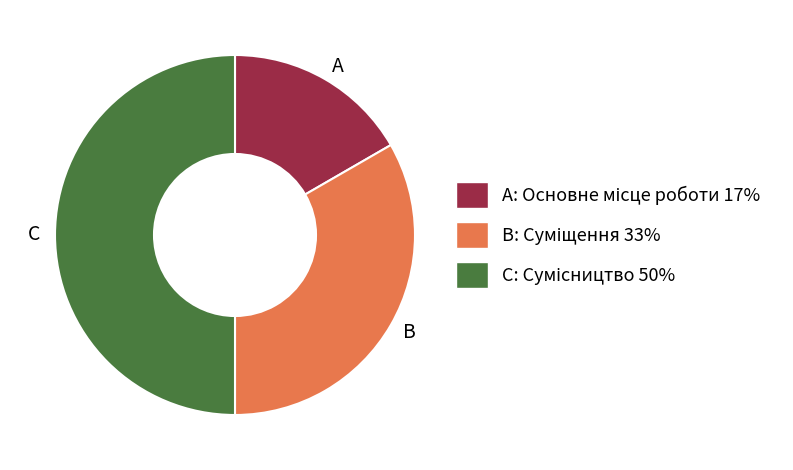

Approximately how many times larger is the value at A compared to C?

0.3